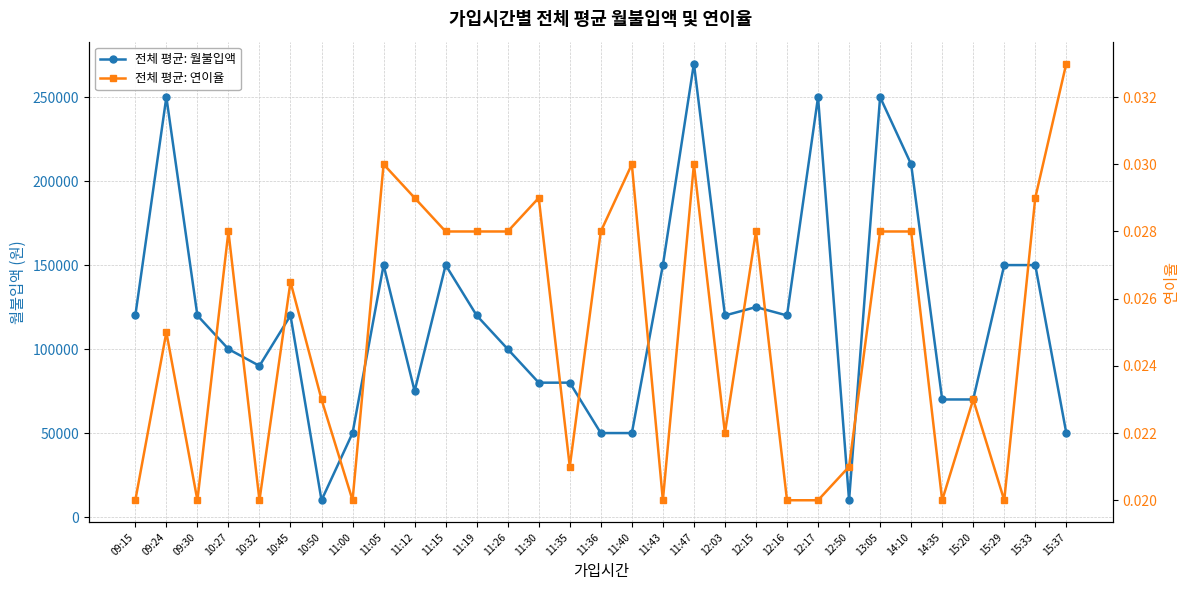

What are all the series names shown in the legend?

전체 평균: 월불입액, 전체 평균: 연이율